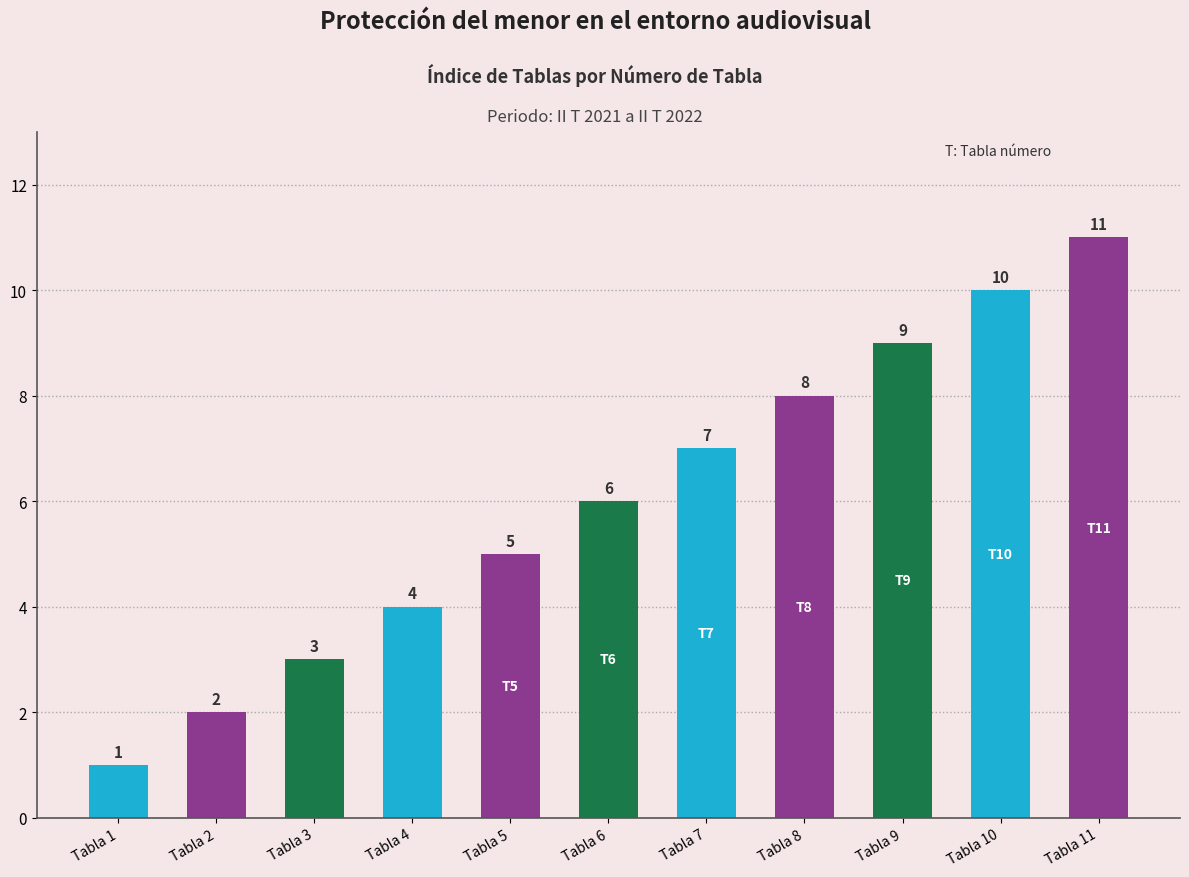

True or false: the data shows 8 at Tabla 5.

False